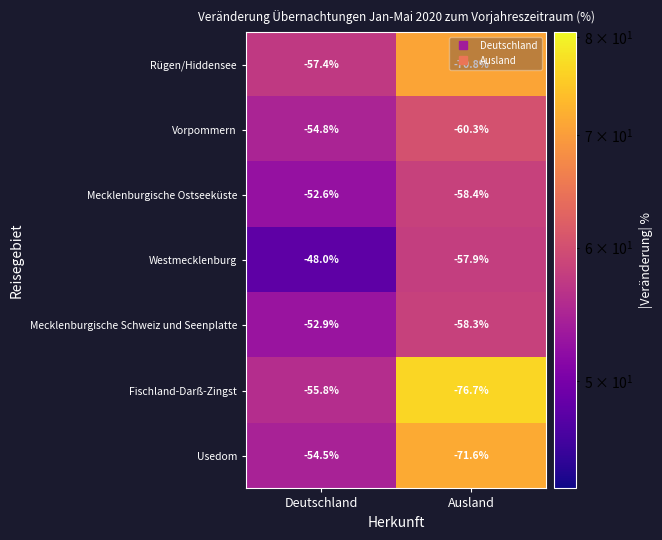

Which series changed the most between Deutschland and Ausland?

Fischland-Darß-Zingst